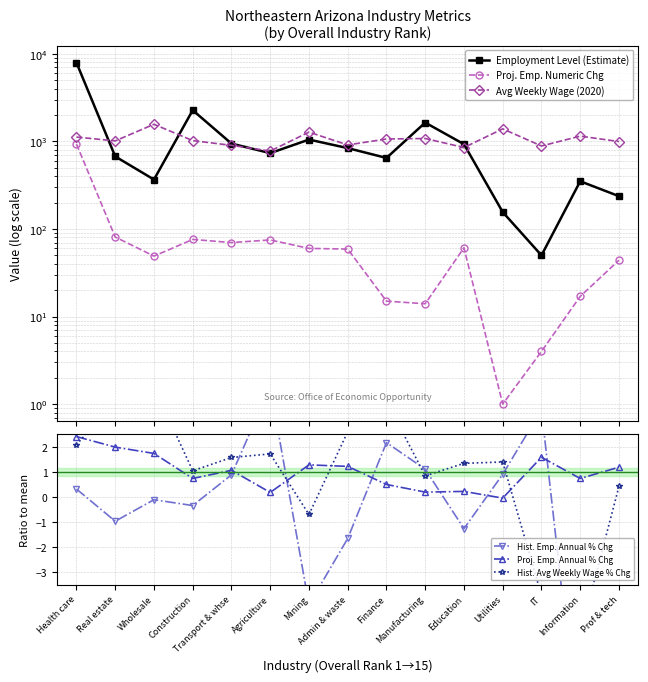

What is the sum of the Avg Weekly Wage (2020) values at Prof & tech and Wholesale?

2567.0